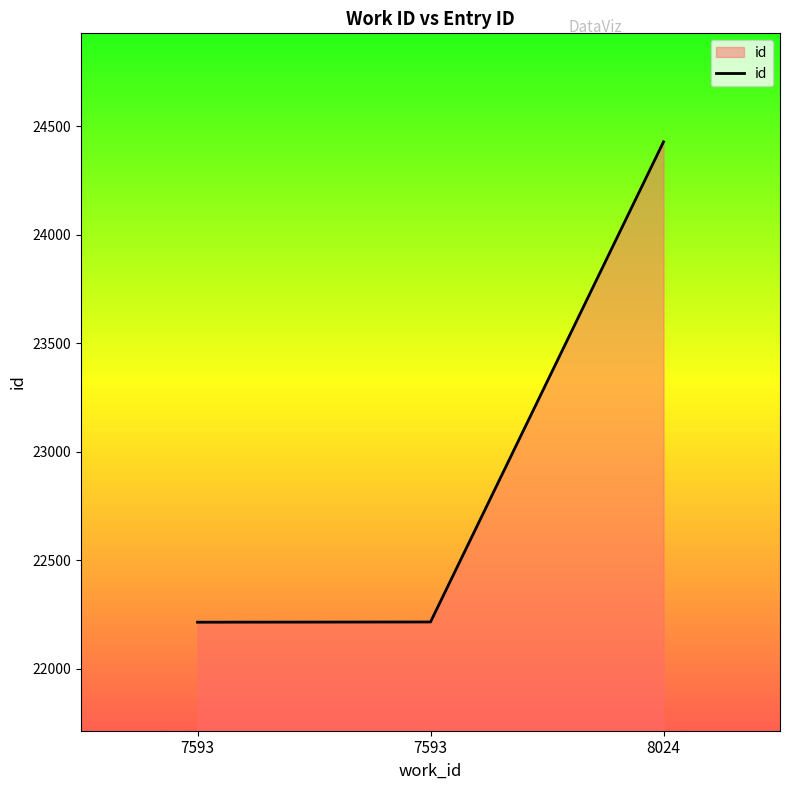

Does the chart have visible grid lines?

No